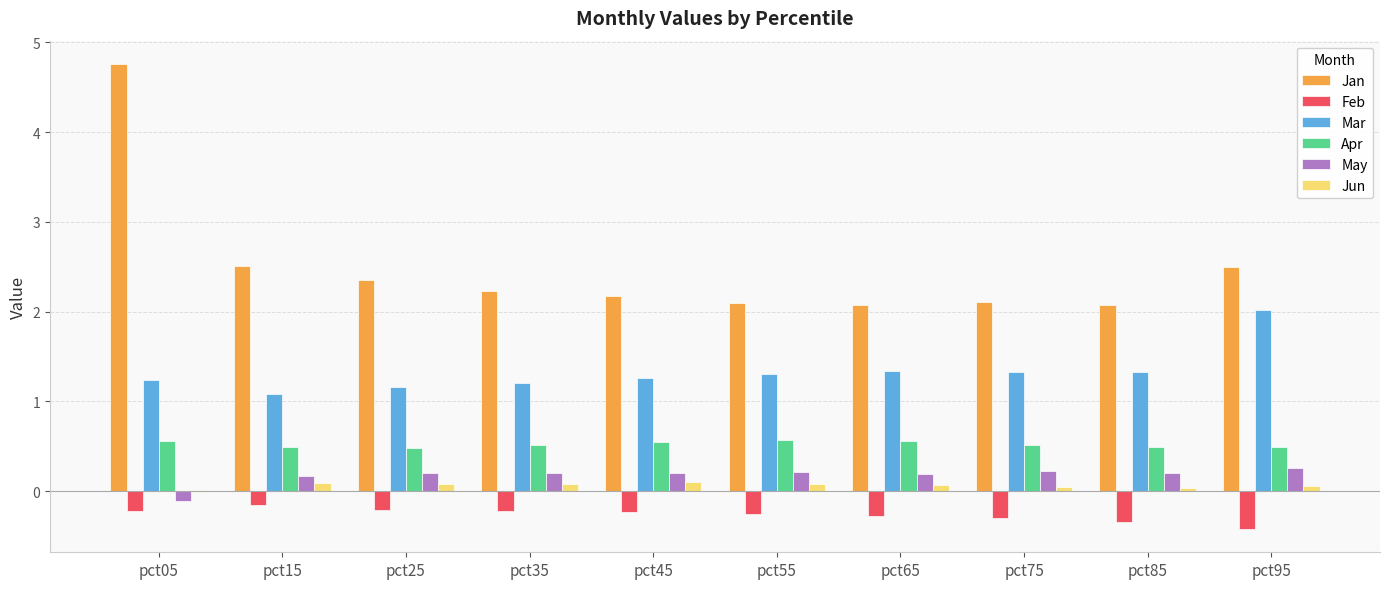

How many positive values does the May series have?

9